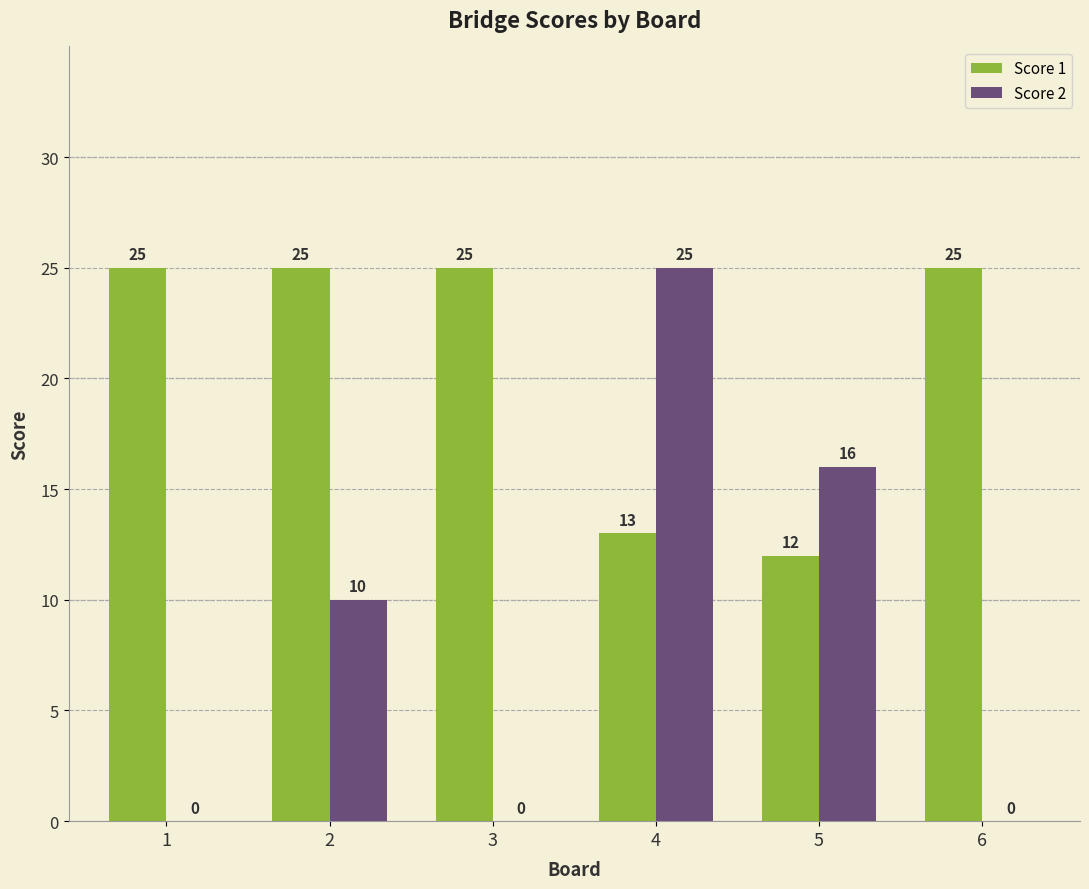

How many values in Score 2 are above zero?

3